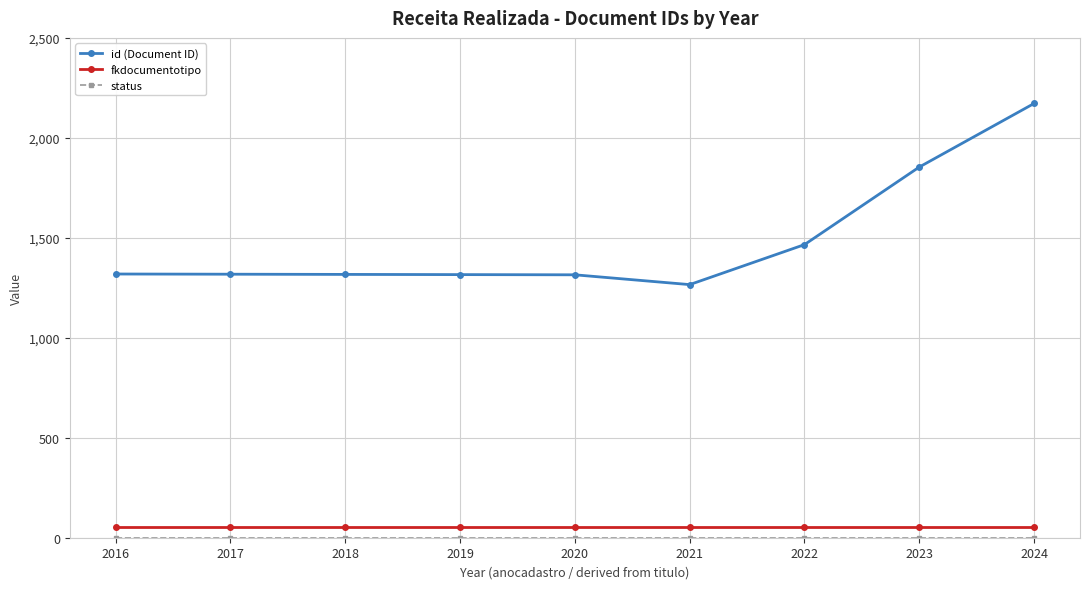

True or false: fkdocumentotipo and id (Document ID) intersect in this chart.

False